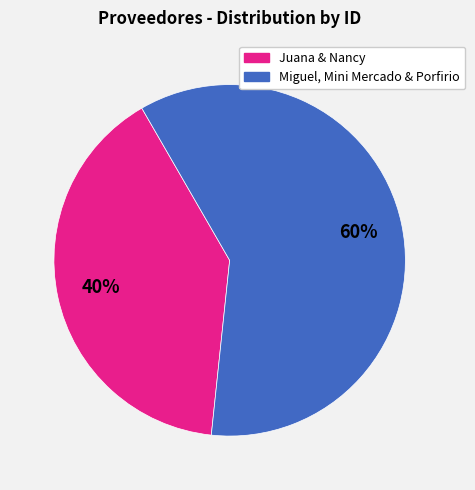

To the nearest percent, what is the difference between the largest and smallest slice percentages?

20%